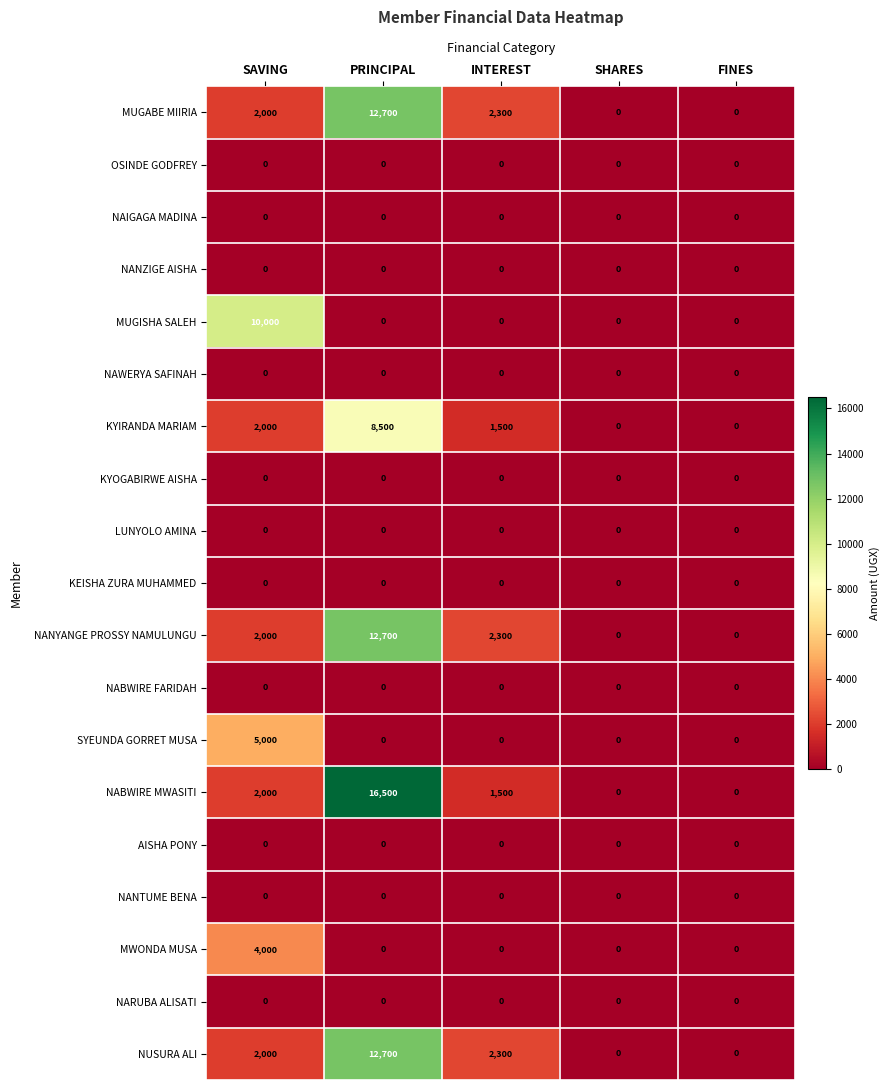

At how many categories does at least one series exceed 3463?

2